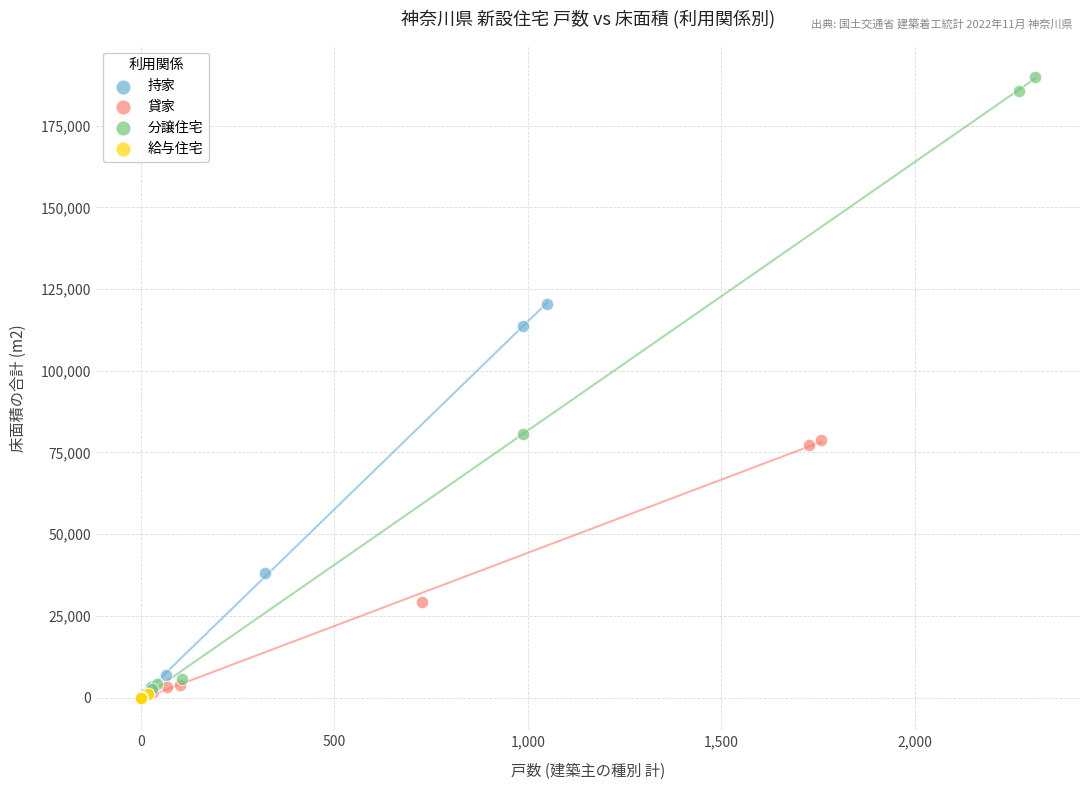

Which series has the widest spread of Y values?

分譲住宅